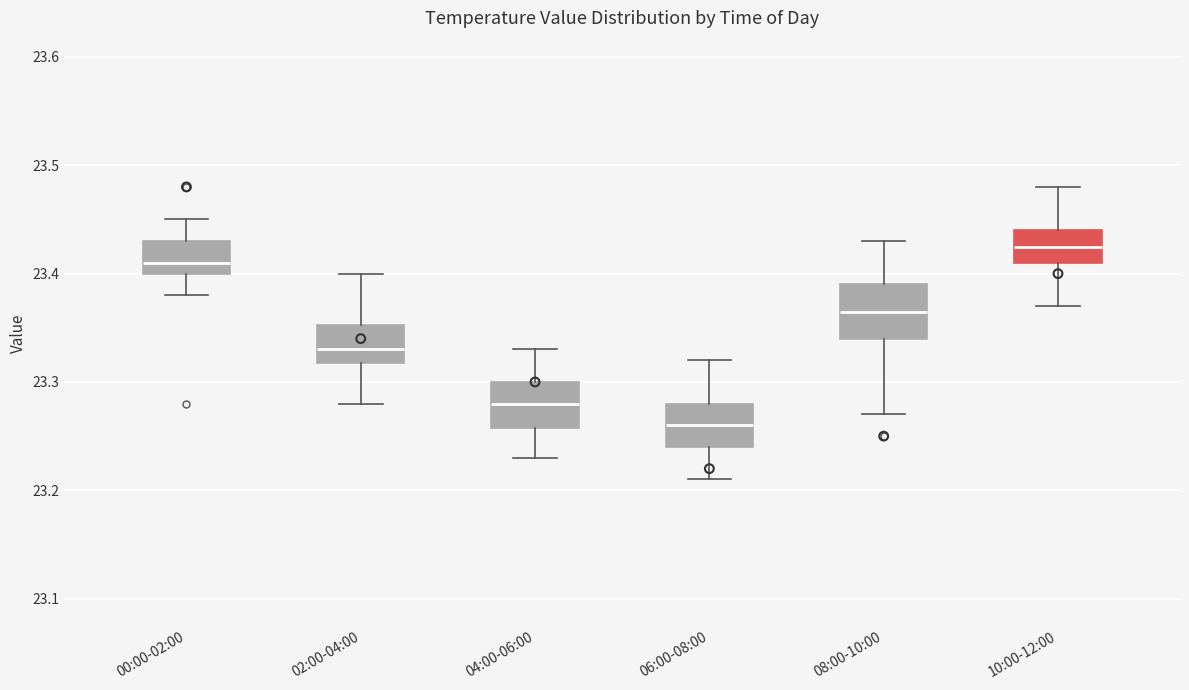

Which box has the lowest median line?

06:00-08:00